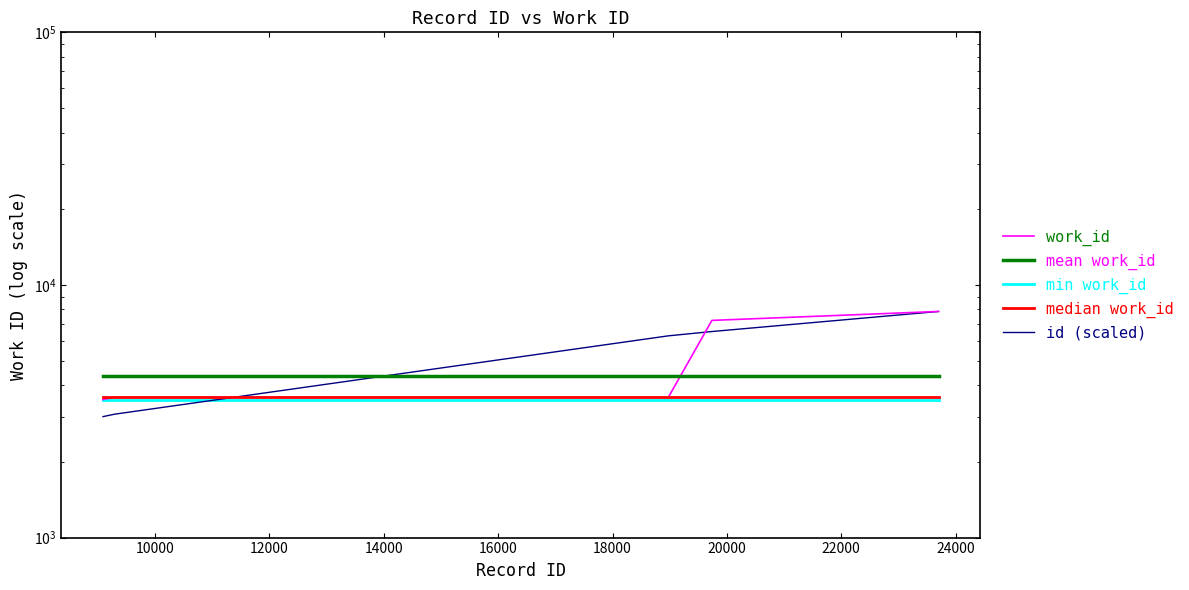

The value of mean work_id at 18000 is 4364.8. True or false?

True